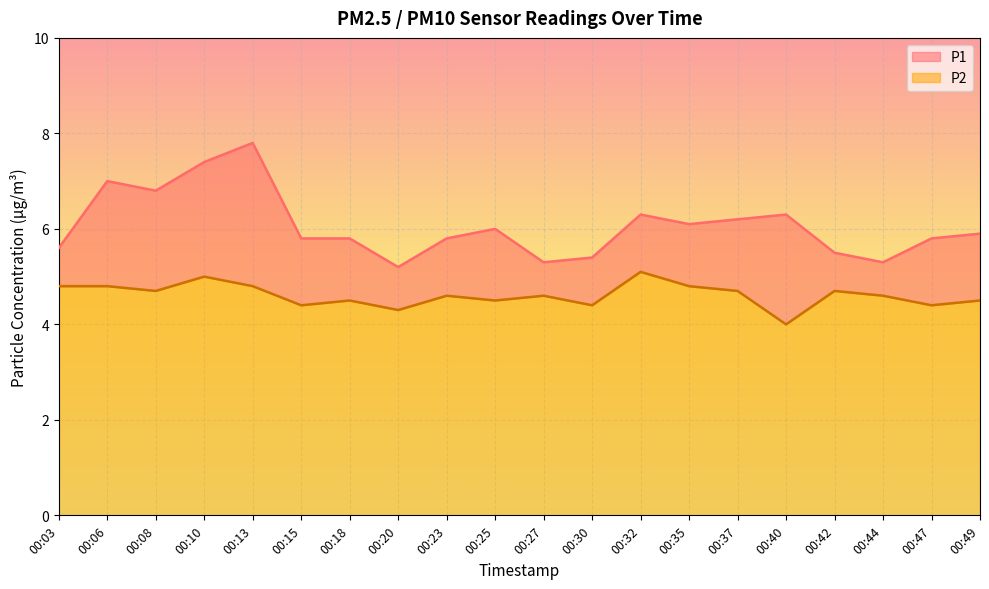

Rank the series by their maximum value, from lowest to highest.

P2, P1